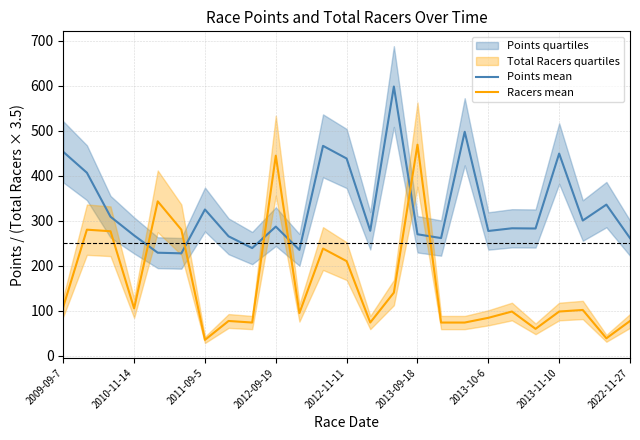

Which category has the highest value in the Racers mean series?

2013-09-18